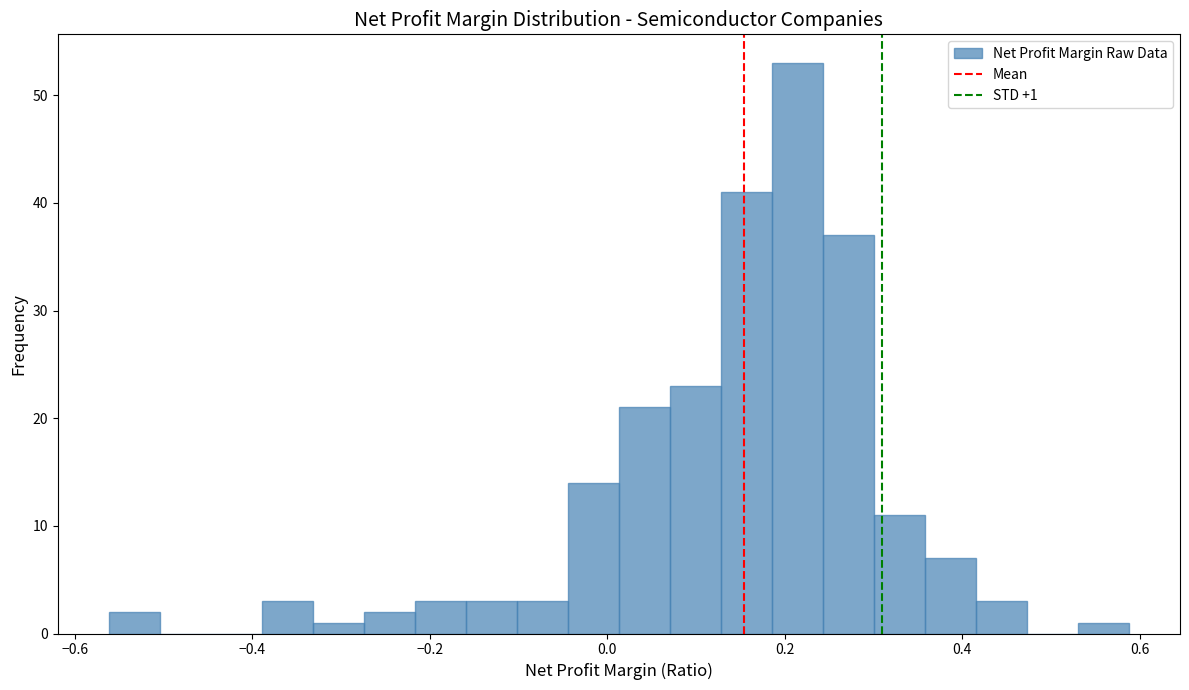

Read against the x-axis, roughly where is the centre of the tallest bar?

0.22